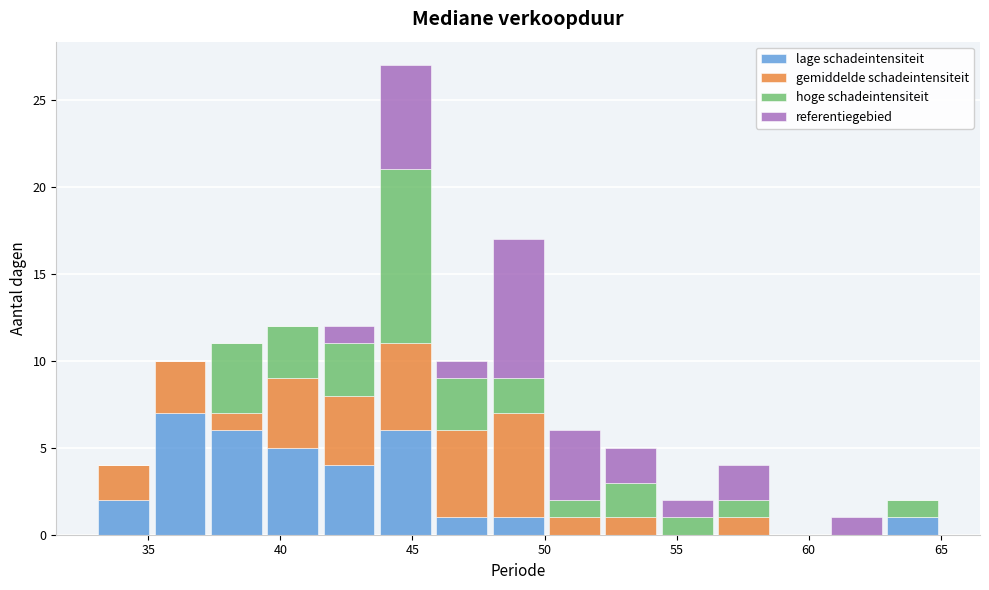

Reading left to right, transcribe this chart: for each stacked bar, give the range it covers on the x-axis and its total height. Neither the bar edges nor the heights are printed on the chart, so give them approximately, as read against the axes.

33.0 to 35.0: 4
35.0 to 37.5: 10
37.5 to 39.5: 11
39.5 to 41.5: 12
41.5 to 43.5: 12
43.5 to 46.0: 27
46.0 to 48.0: 10
48.0 to 50.0: 17
50.0 to 52.0: 6
52.0 to 54.5: 5
54.5 to 56.5: 2
56.5 to 58.5: 4
58.5 to 60.5: 0
60.5 to 63.0: 1
63.0 to 65.0: 2